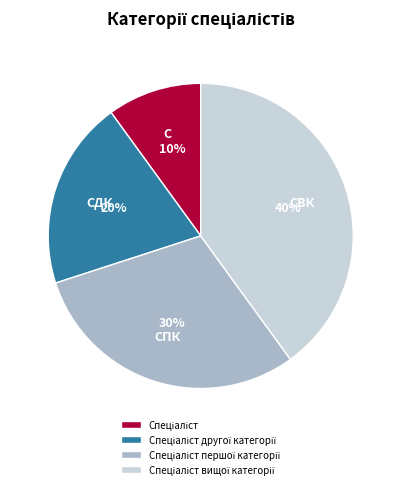

To the nearest percent, what is the average slice percentage?

25%